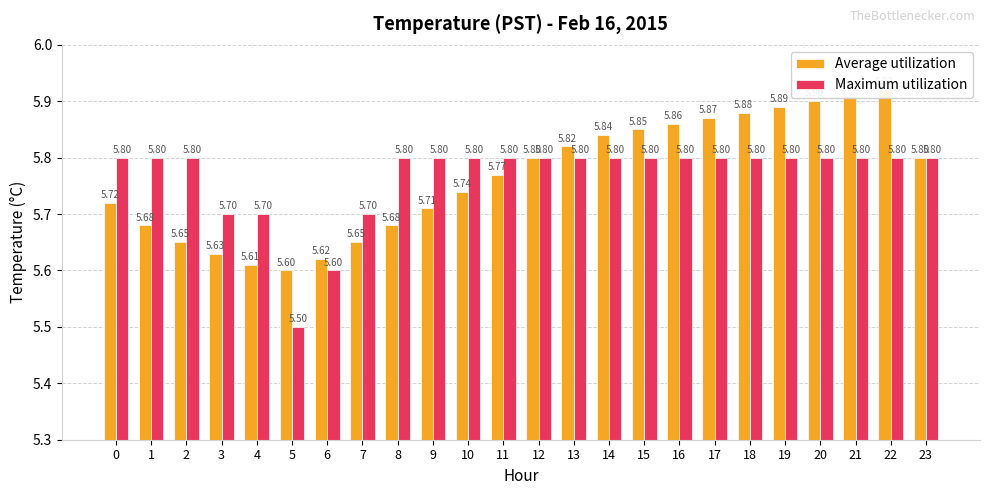

What is the total value across all series at 2?

11.4